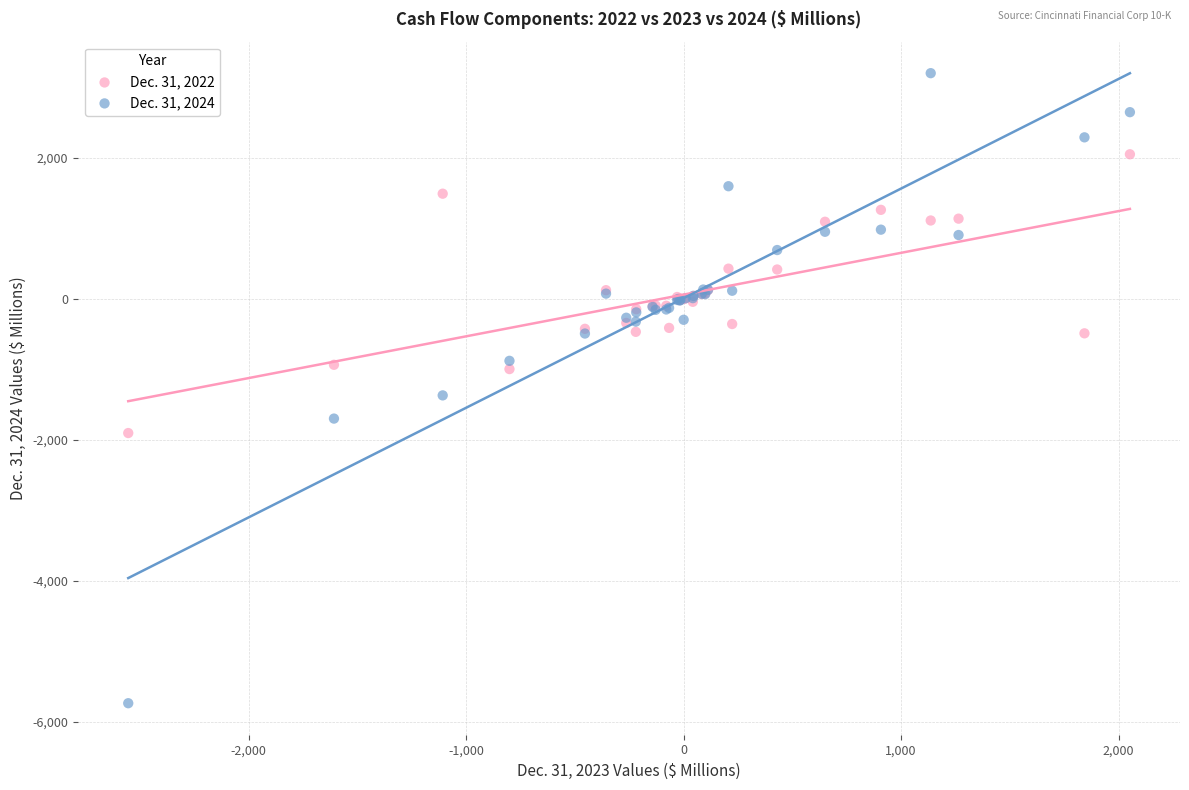

Which series contains the highest Y value?

Dec. 31, 2024